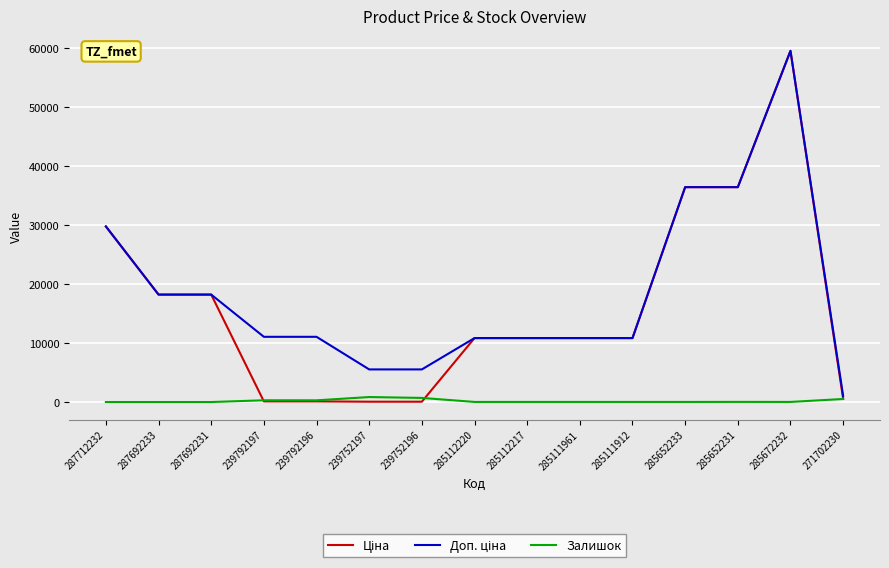

What is the greatest value displayed?

59523.0